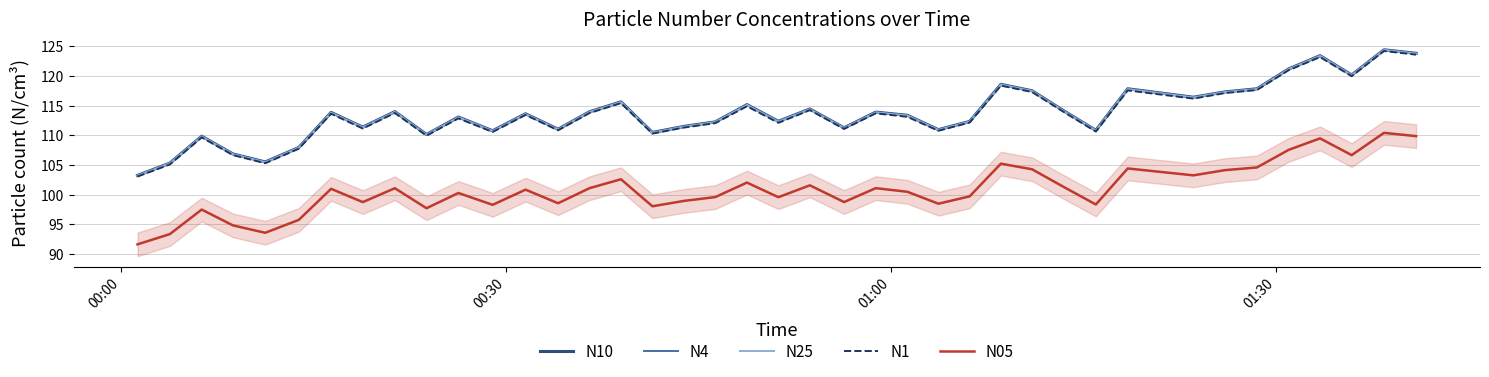

True or false: N05 and N1 intersect in this chart.

False